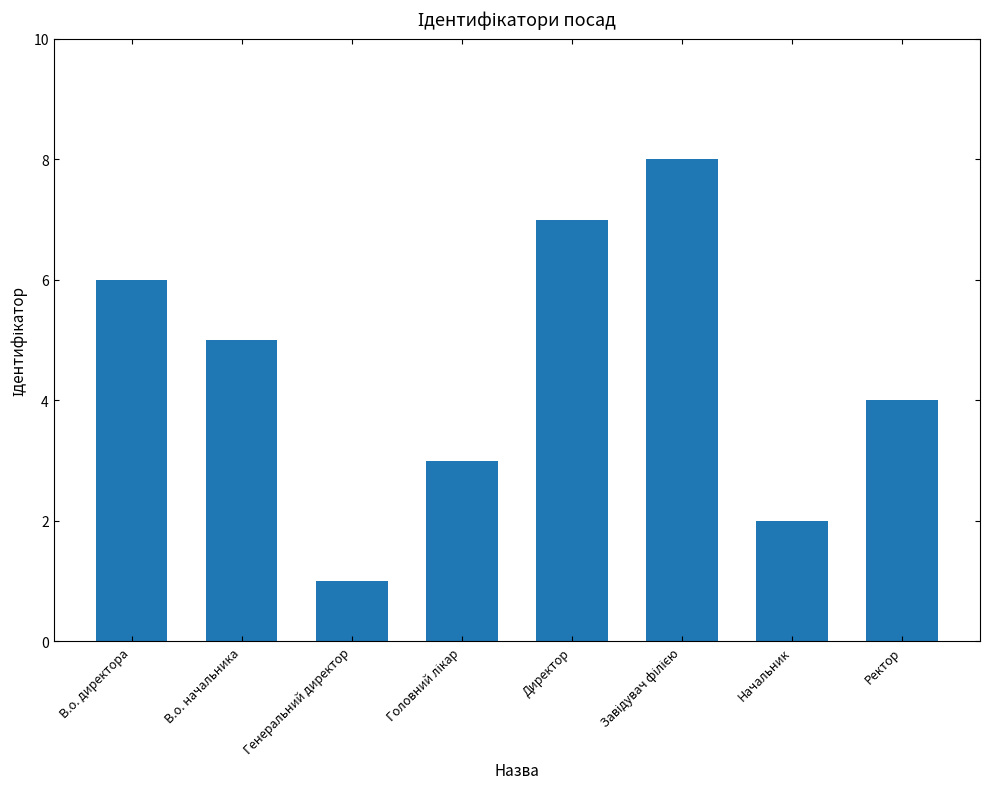

Reading left to right, list all the values displayed in this chart.

6	5	1	3	7	8	2	4